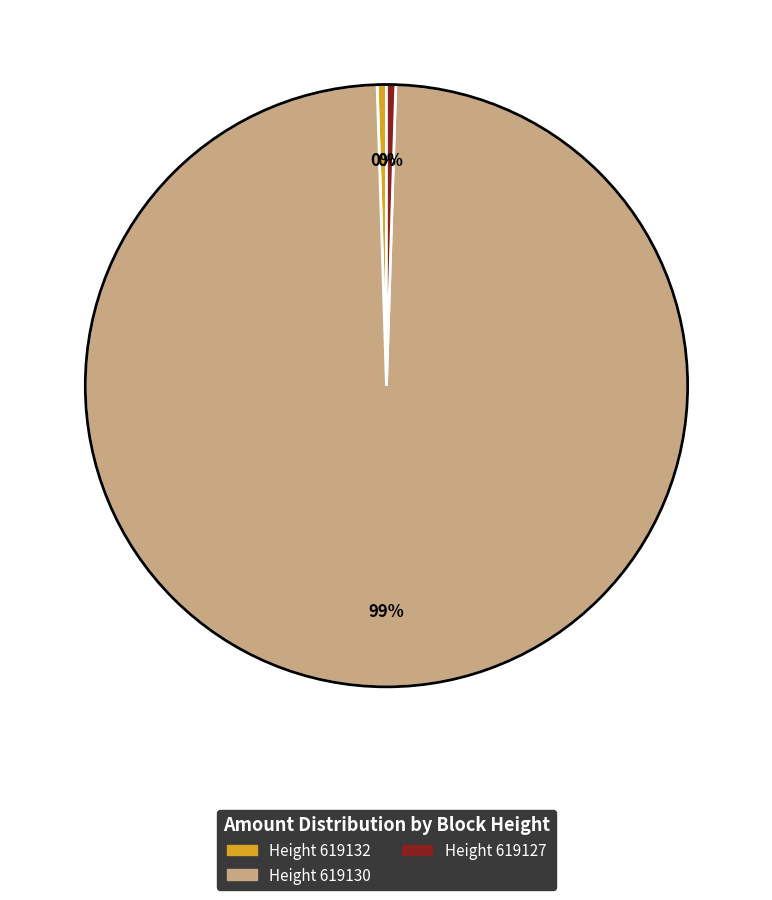

To the nearest percent, what is the average slice percentage?

33%